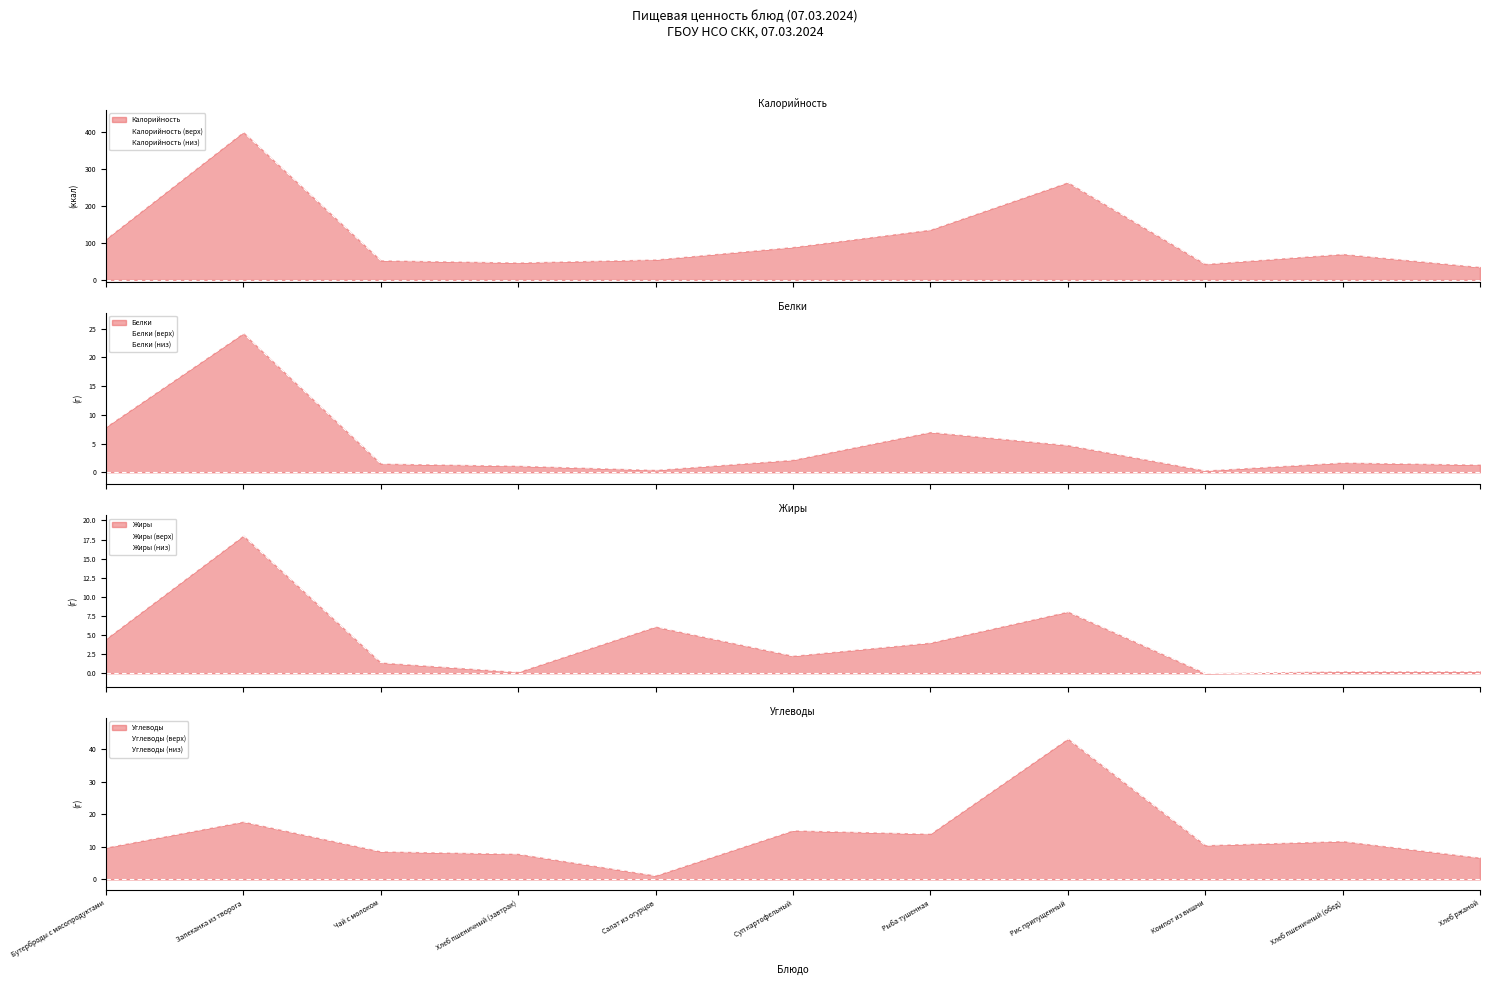

What is the difference between the Калорийность values at Рис припущенный and Хлеб пшеничный (завтрак)?

217.4